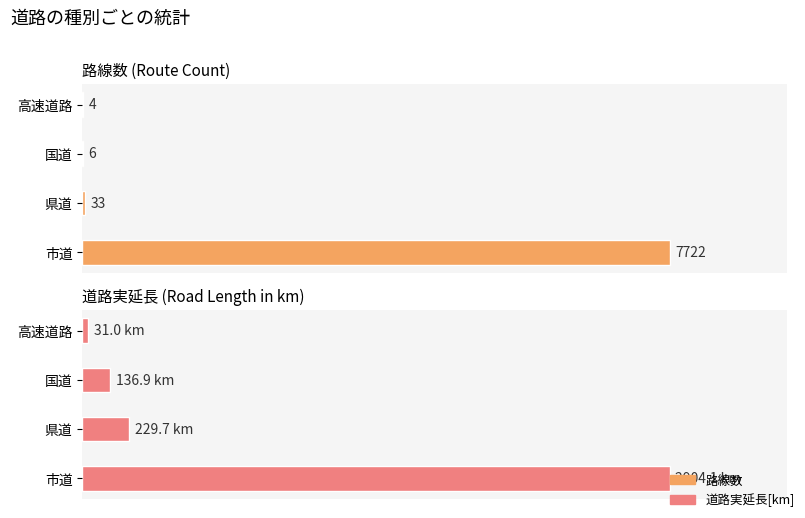

What are all the series names shown in the legend?

路線数, 道路実延長[km]